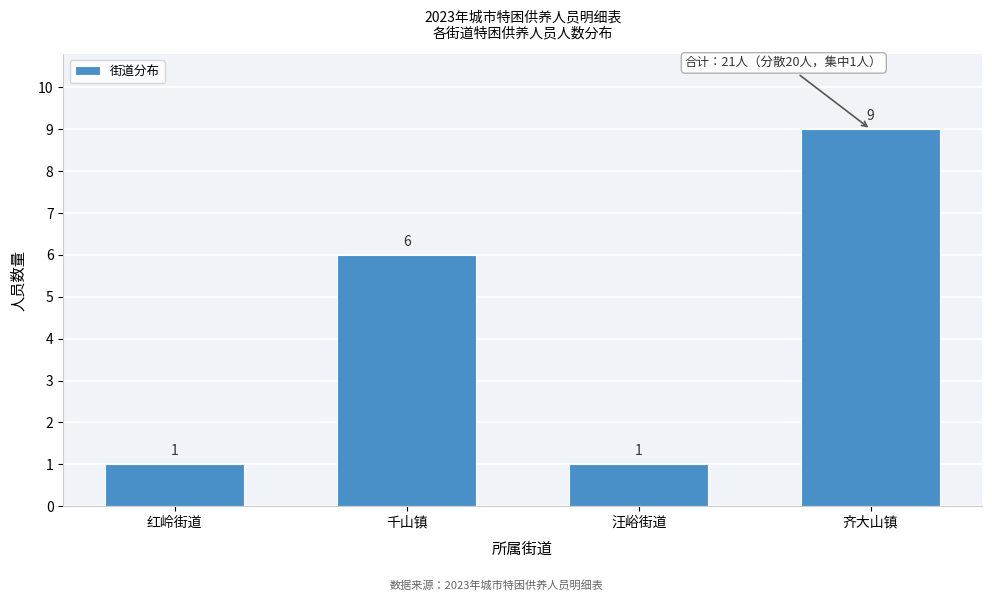

Reading left to right, extract all data points from this chart.

1	6	1	9